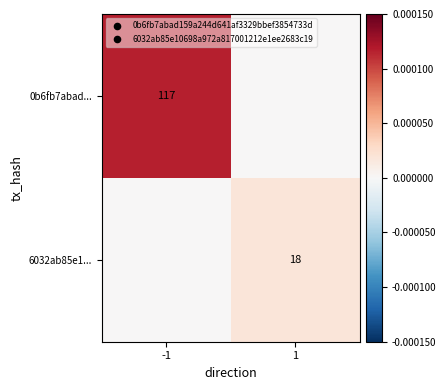

The 6032ab85e1... series shows 4 at 1. True or false?

False